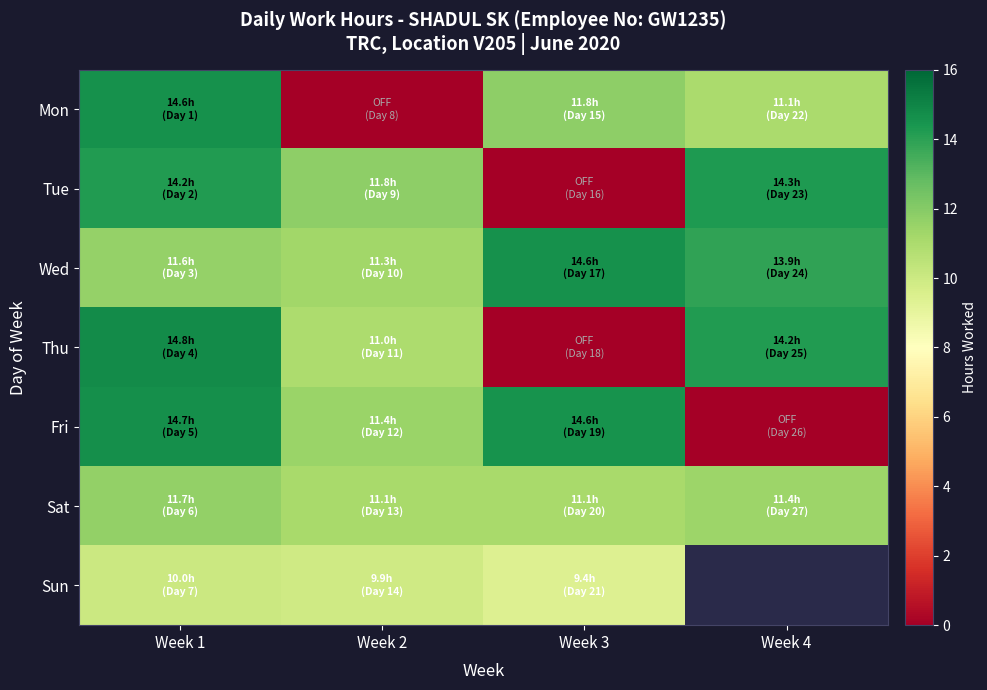

At which label does Sun reach its peak?

Week 1